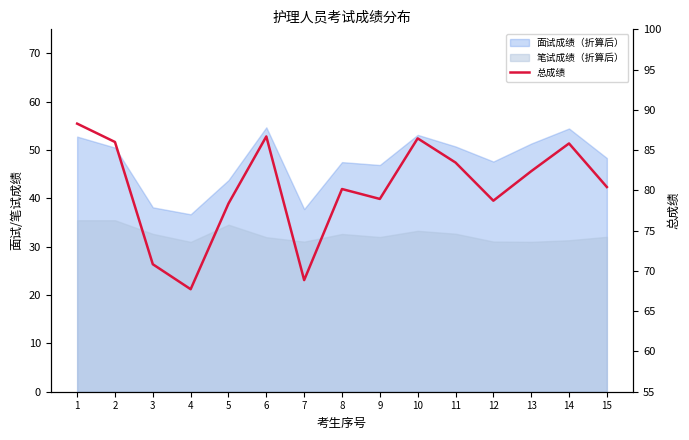

Which category has the highest value across all series?

1